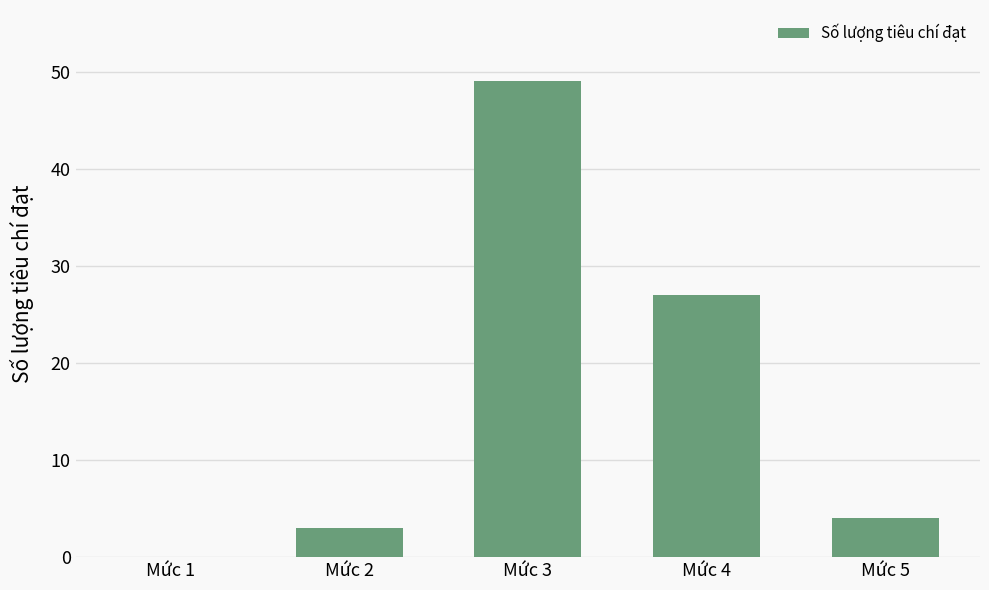

What is the average value?

17